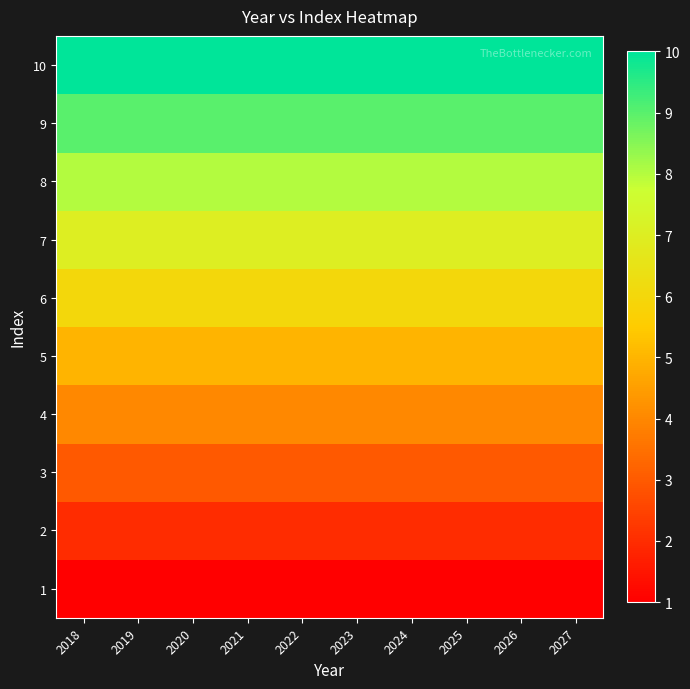

Which has a higher value, 2022 or 2021?

2022